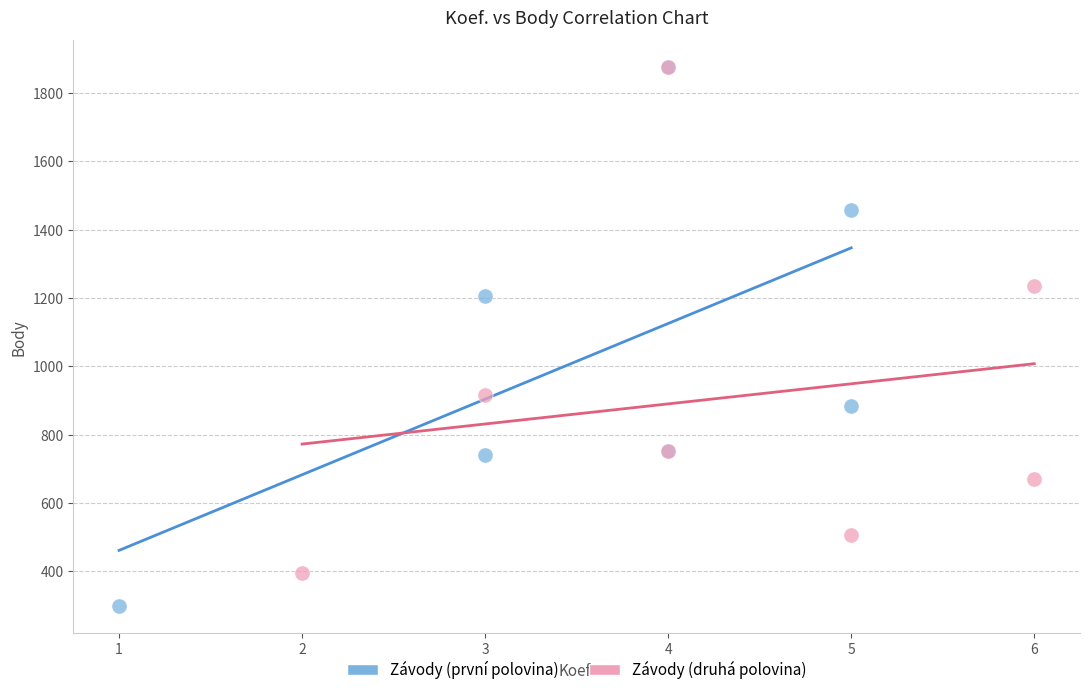

Which series reaches the minimum Y coordinate?

Závody (první polovina)